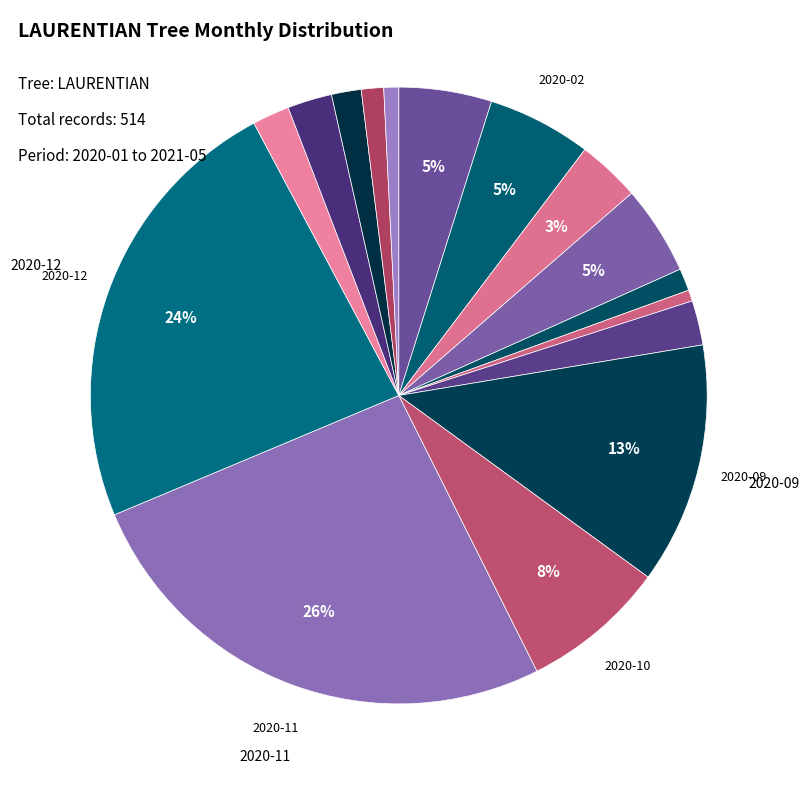

How many segments does this pie chart have?

16